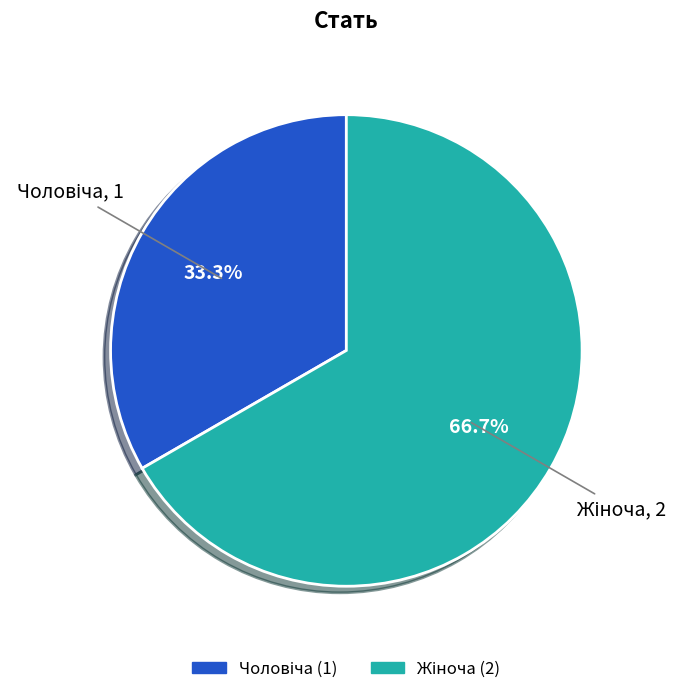

Is there a majority slice in this chart?

Yes